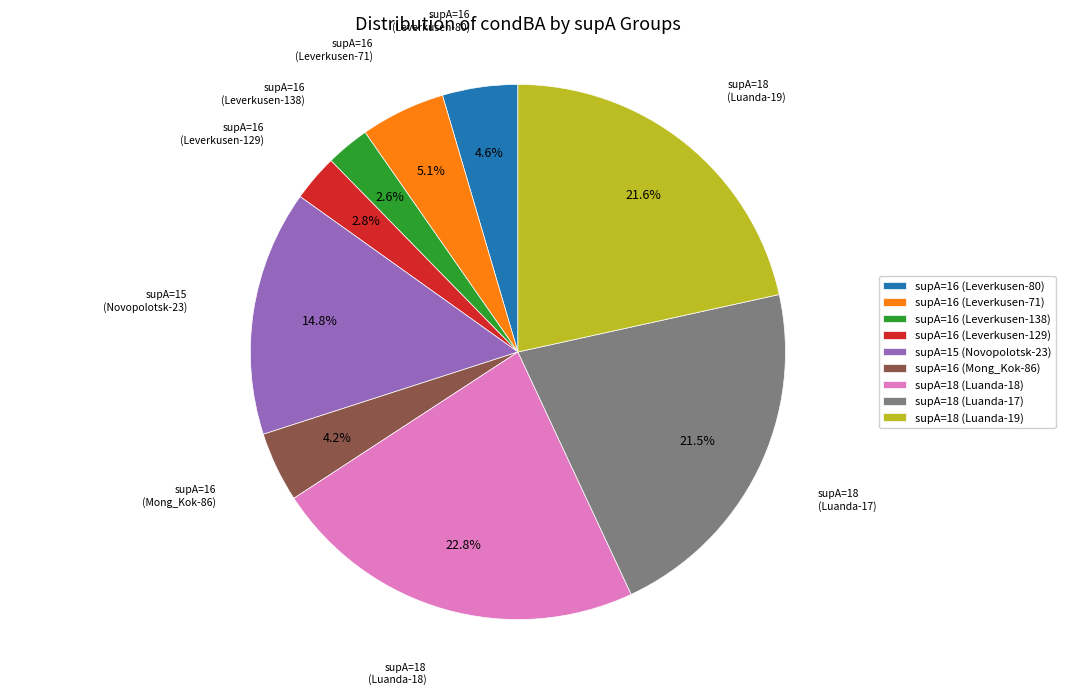

Which slice is the largest?

supA=18 (Luanda-18)